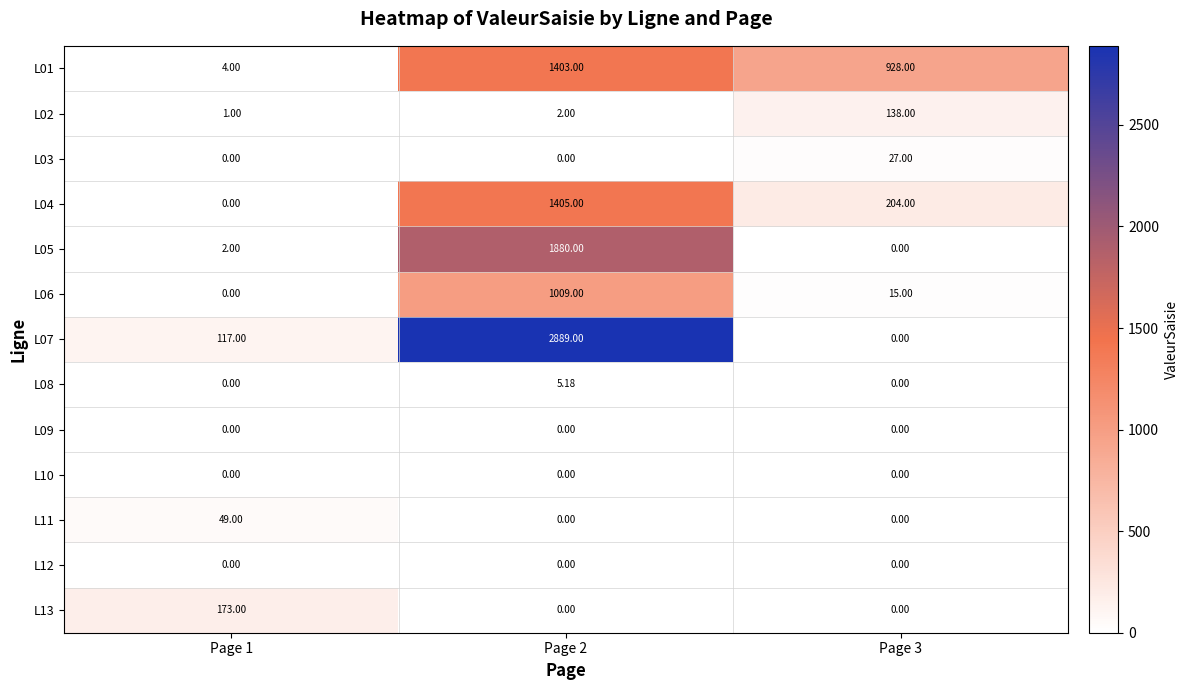

Between Page 2 and Page 3, which series saw the biggest shift?

L07